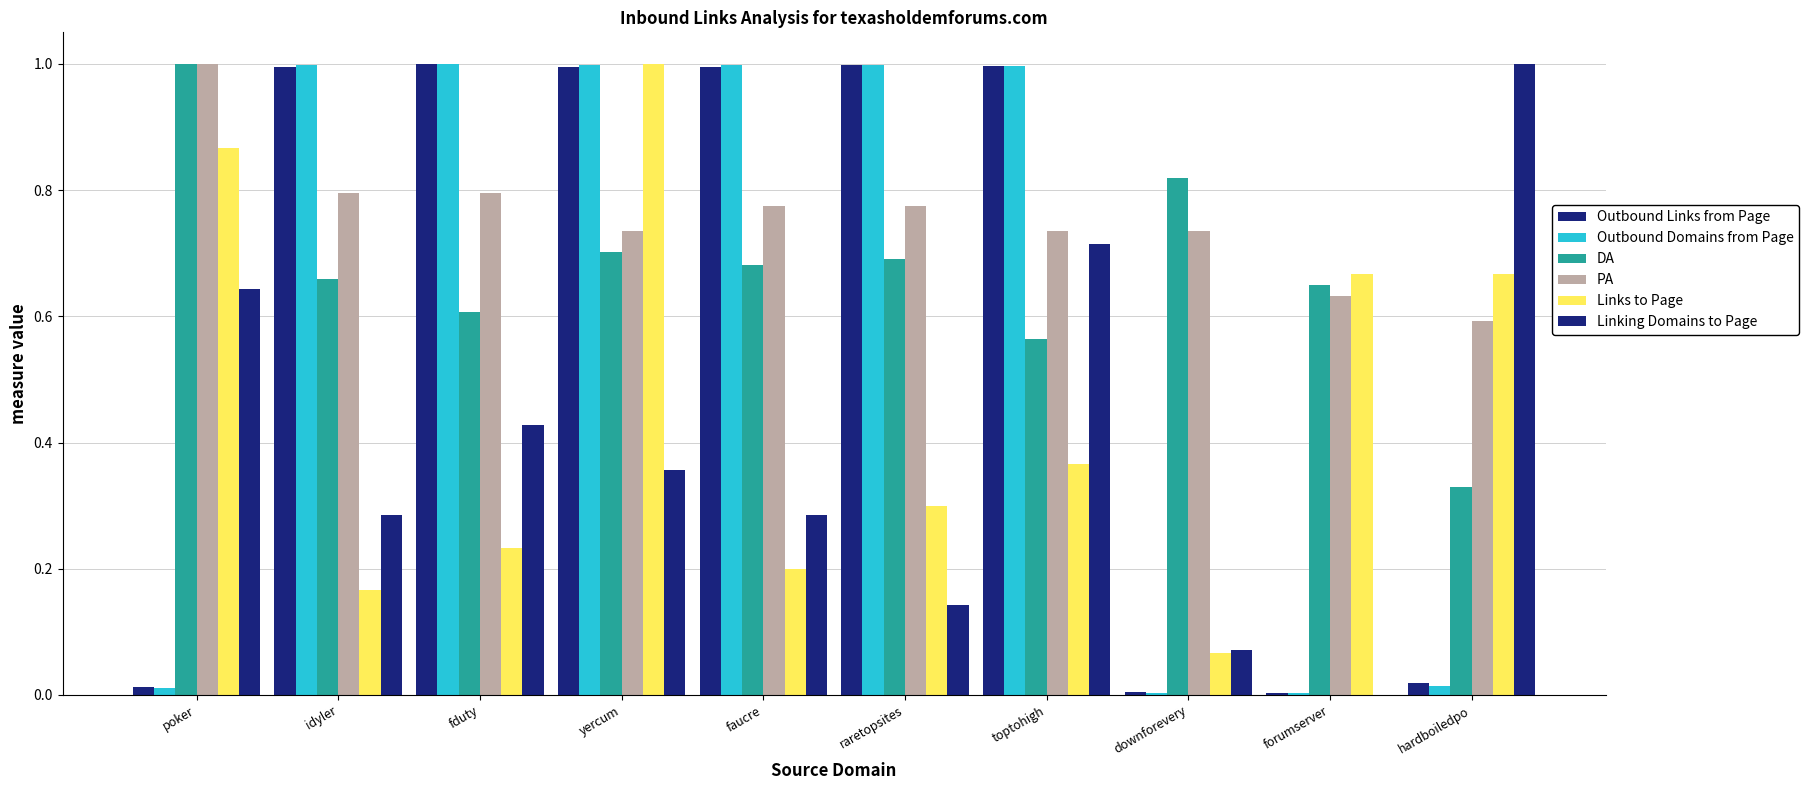

How many groups of bars are there?

10